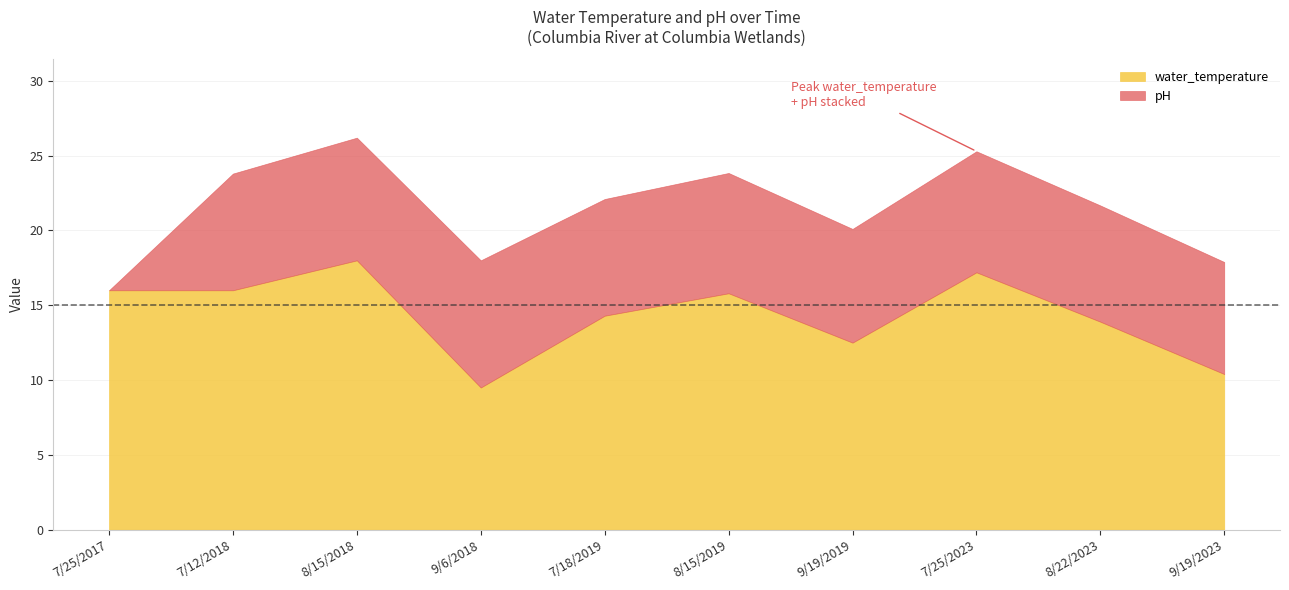

Where is the first local minimum for water_temperature?

9/6/2018